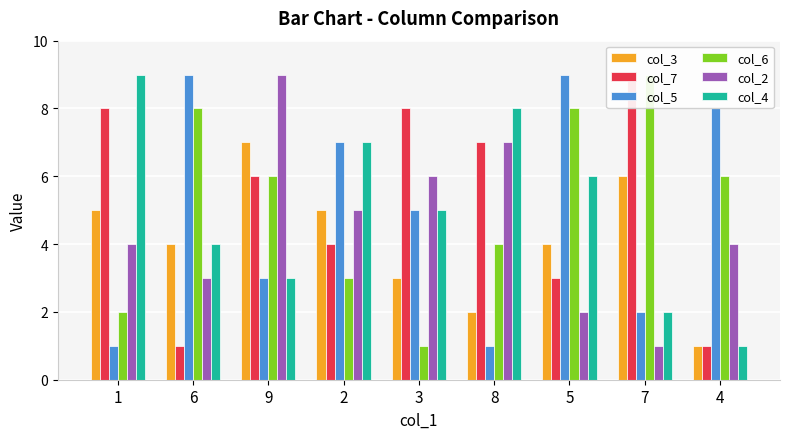

What position from the right is 7?

2